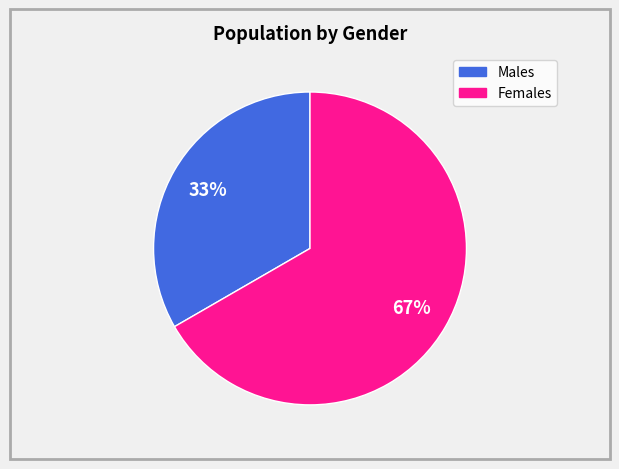

How many segments does this pie chart have?

2